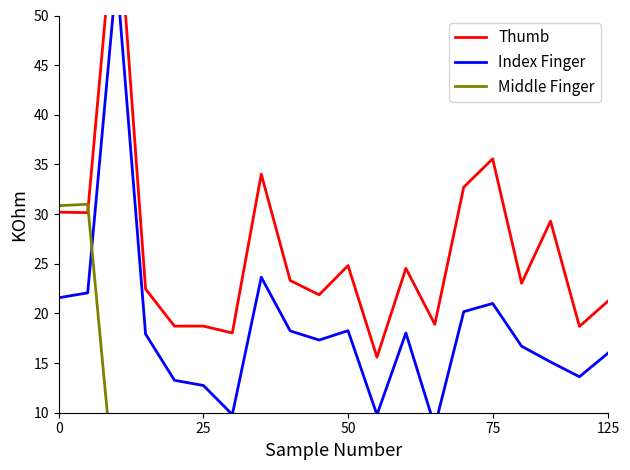

How many intersections are there between Middle Finger and Thumb?

1